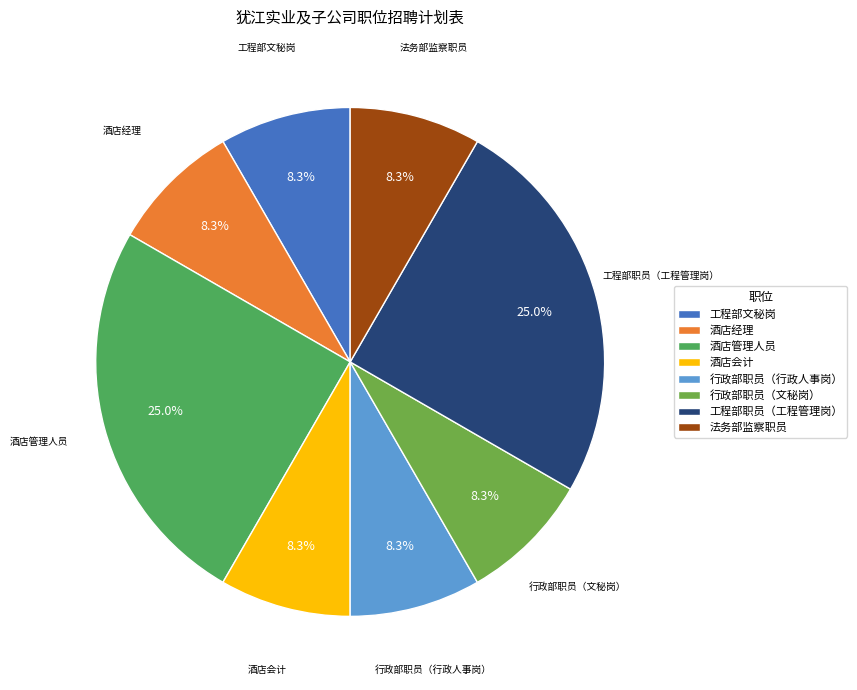

To the nearest percent, what portion does 法务部监察职员 represent?

8%